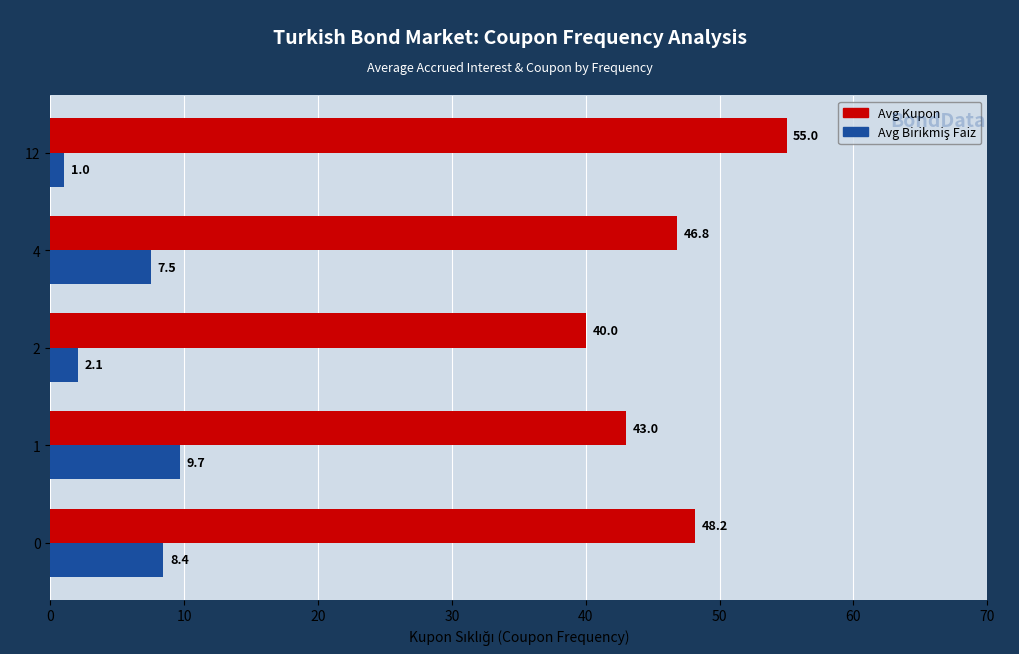

Rank the categories by Avg Kupon value from lowest to highest.

2, 1, 4, 0, 12